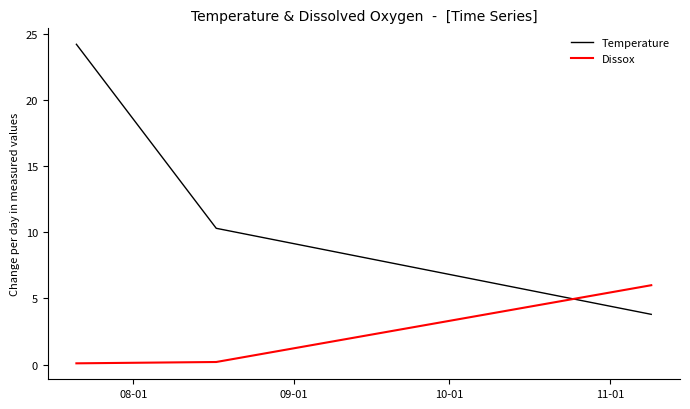

What is the maximum value for Temperature?

24.2